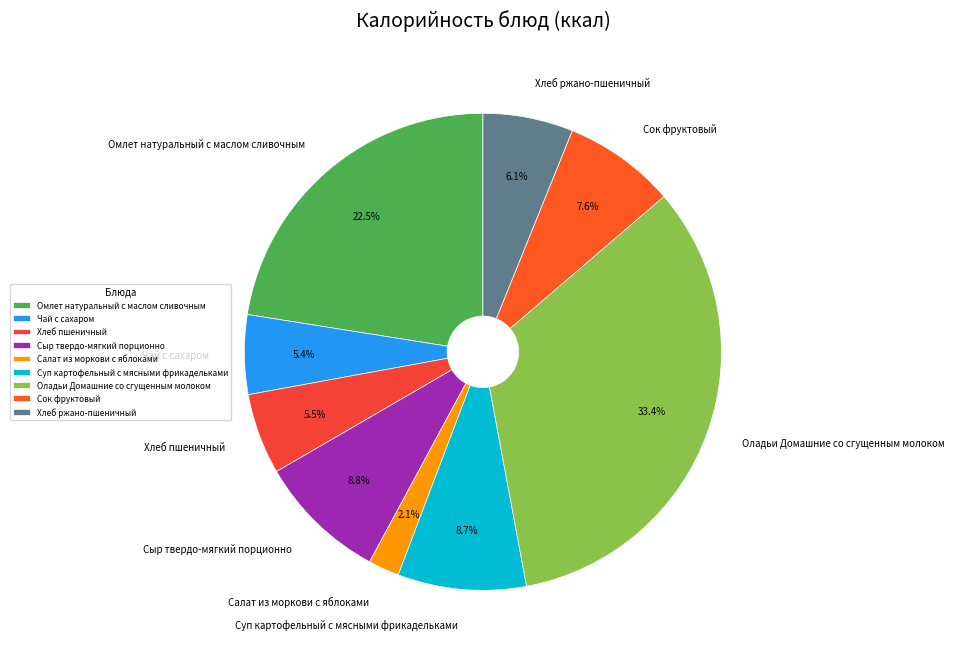

What is the ratio of the value at Хлеб ржано-пшеничный to the value at Хлеб пшеничный?

1.1